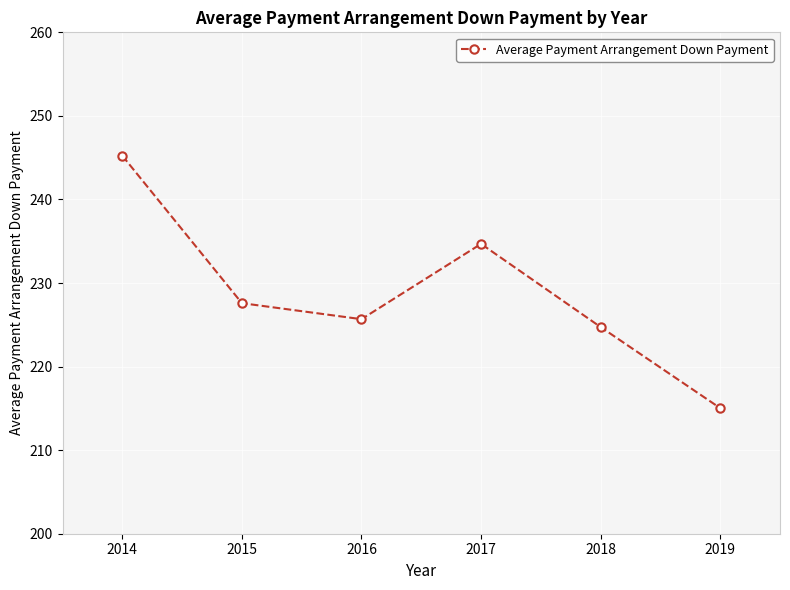

List the labels in order of value, largest first.

2014, 2017, 2015, 2016, 2018, 2019